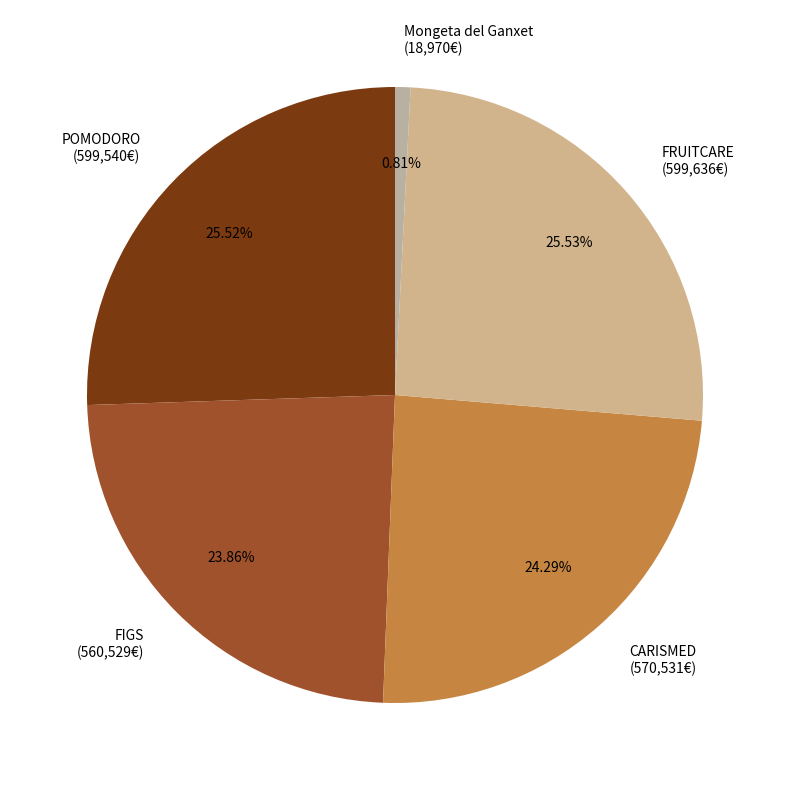

Count the number of slices in the pie.

5